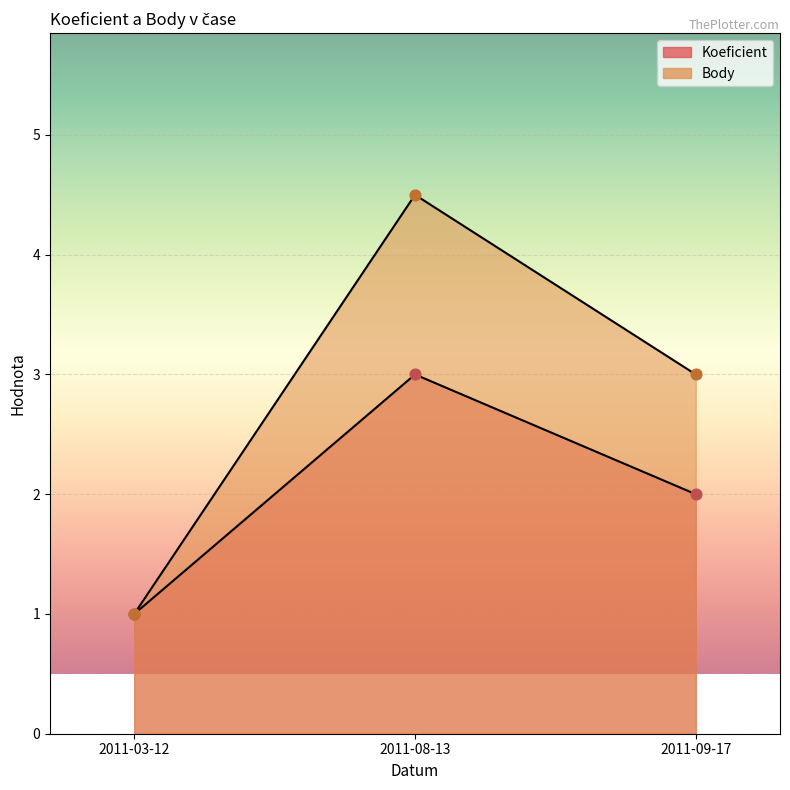

What are all the series names shown in the legend?

Koeficient, Body